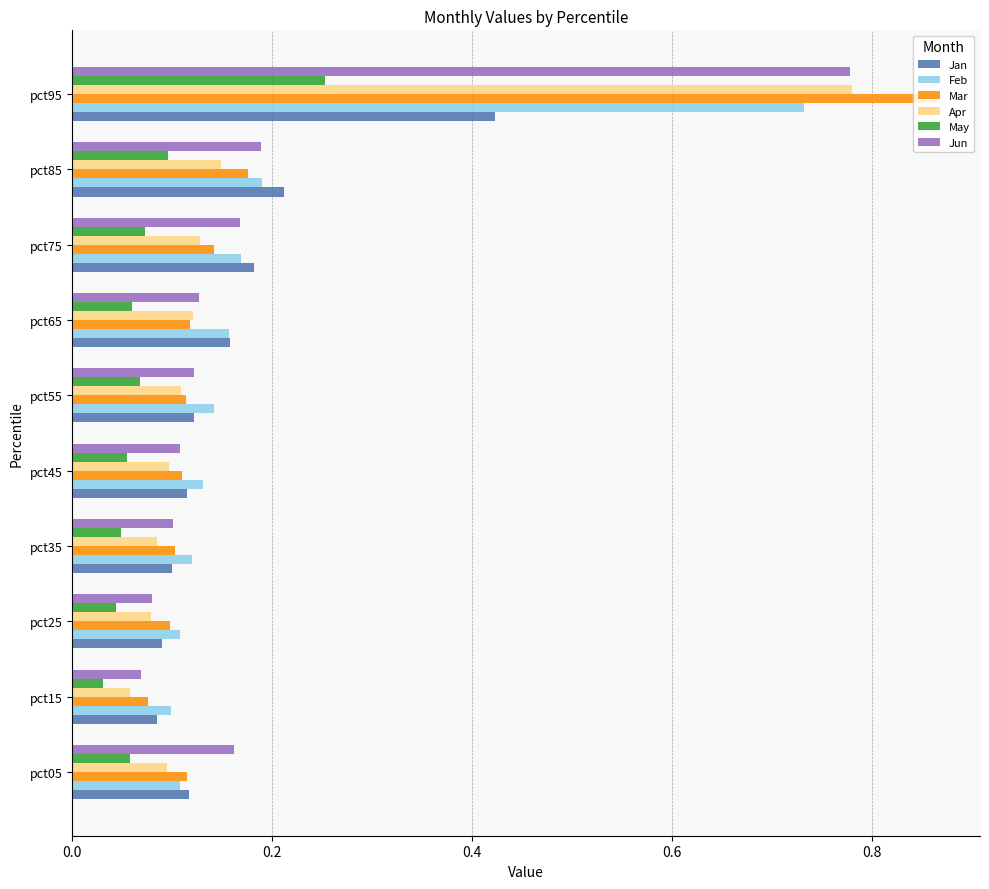

At which category does the chart reach its peak across all series?

pct95